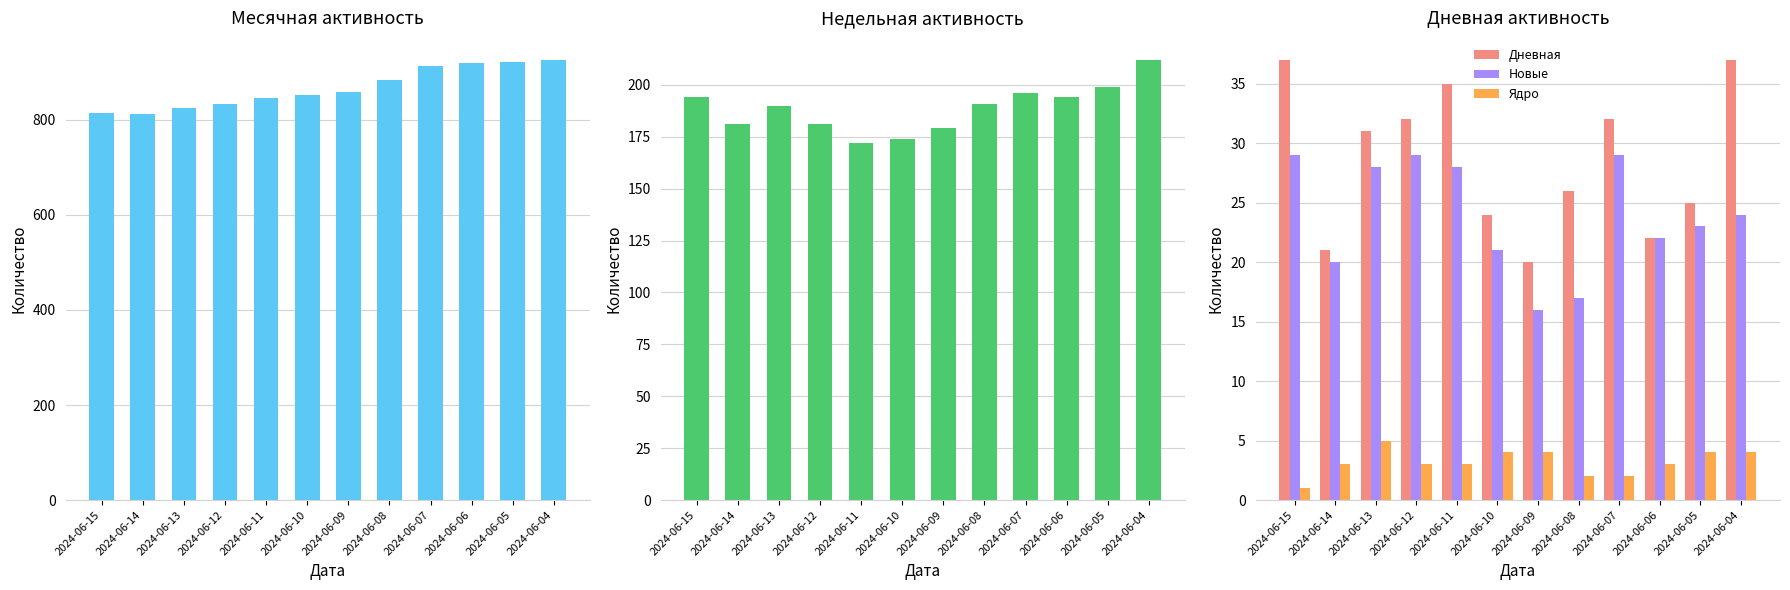

What is the spread (max minus min) of values at 2024-06-05?

918